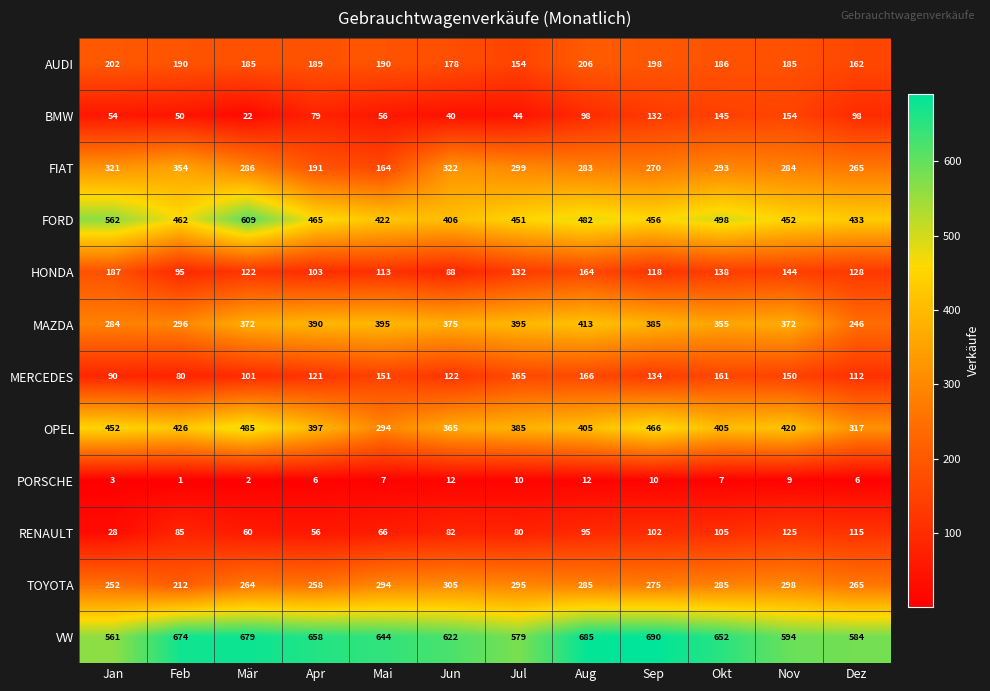

How many series are shown in this chart?

12